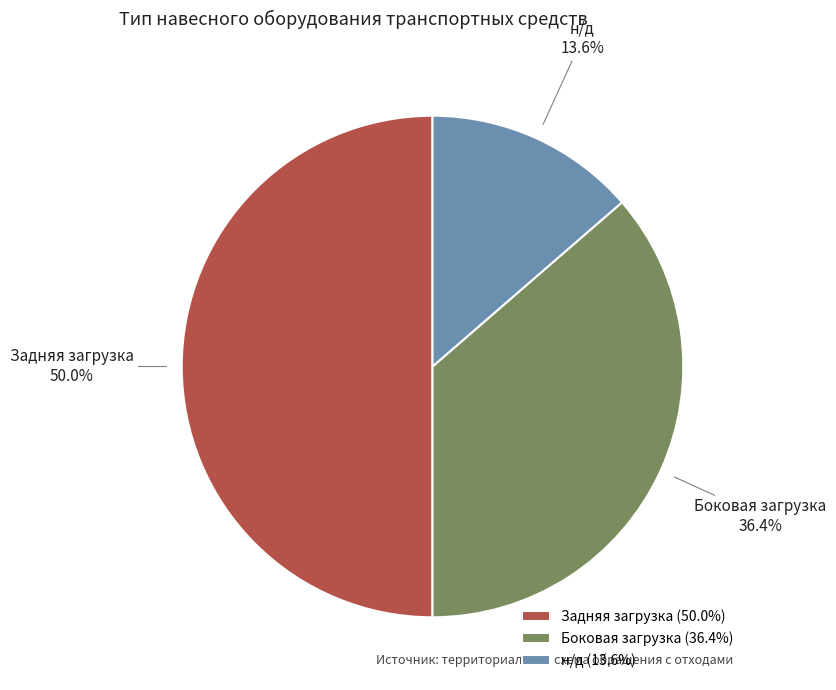

The н/д slice represents 14% of the pie. True or false?

True